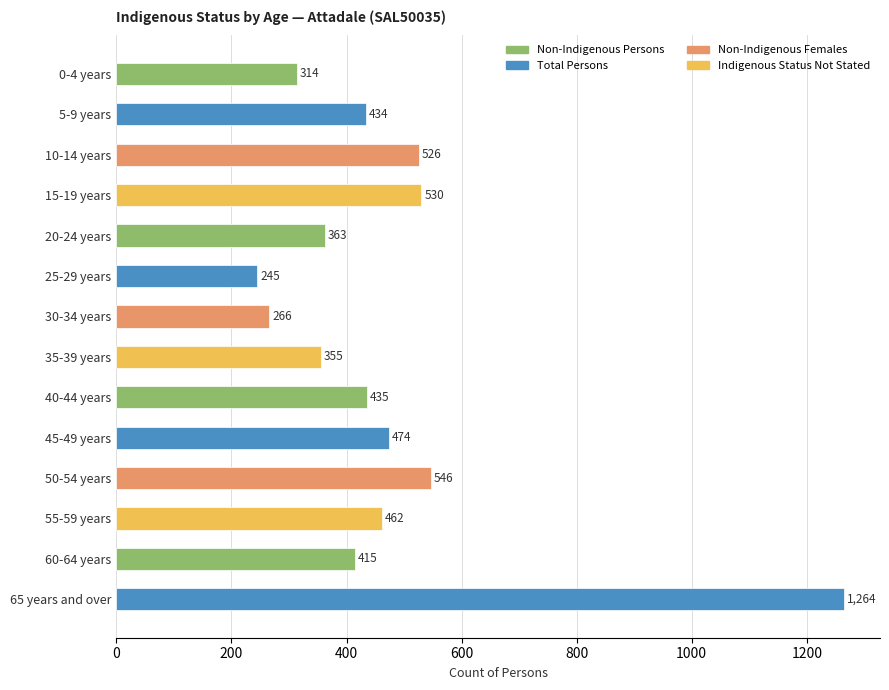

Between 5-9 years and 30-34 years, which is larger?

5-9 years